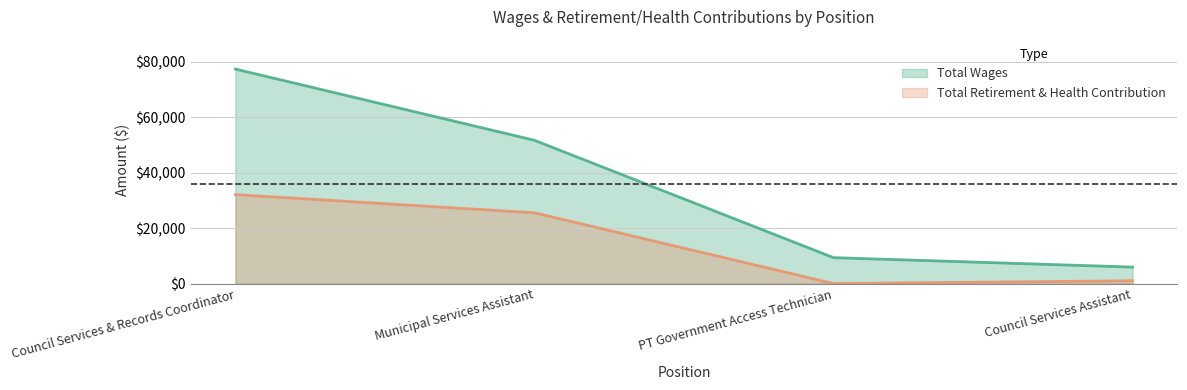

Which series has the largest total across all categories?

Total Wages